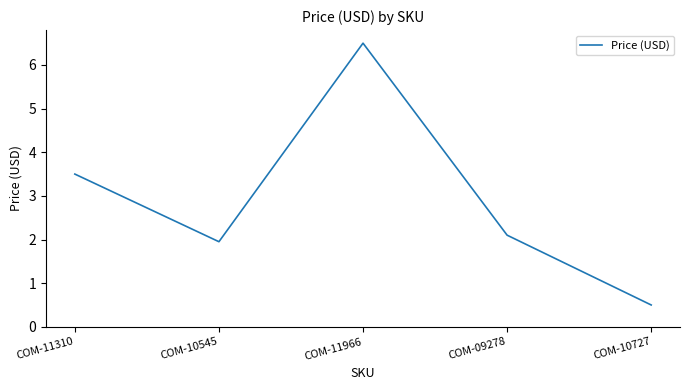

Read the value at COM-11310.

3.5